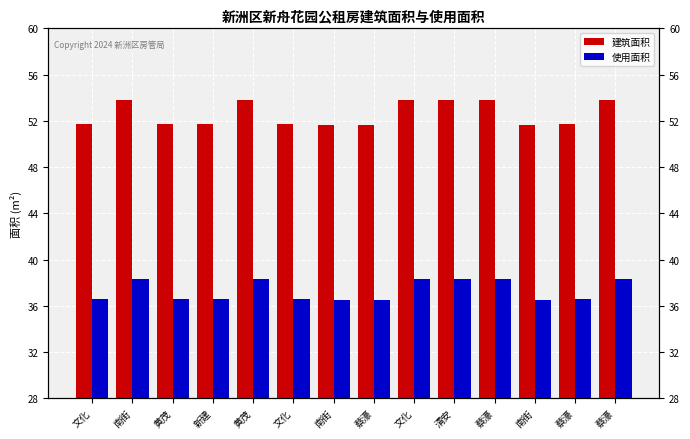

What is the value of the 使用面积 bar at the 1st from the left?

36.6